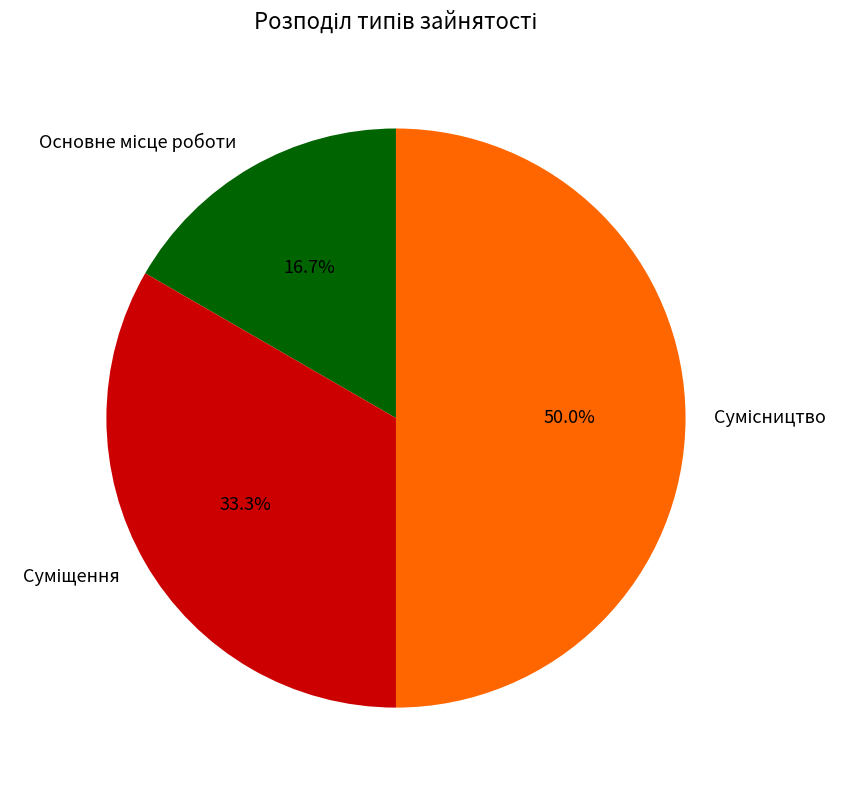

Rank the categories by value from lowest to highest.

Основне місце роботи, Суміщення, Сумісництво